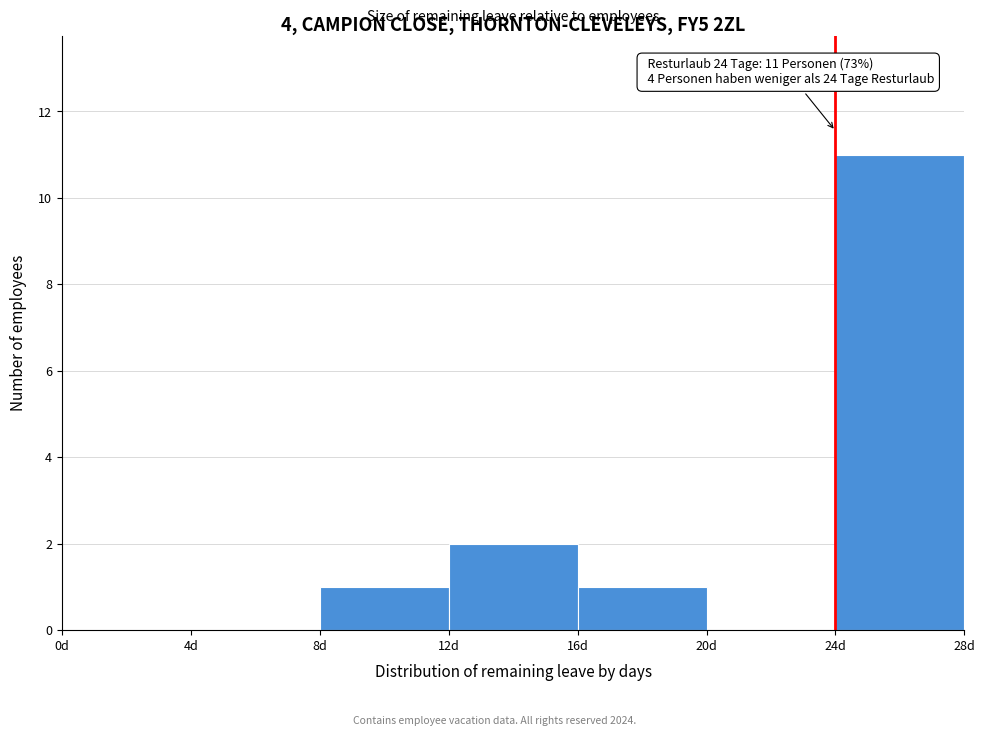

Over which range of the x-axis is the bar tallest?

24 to 28